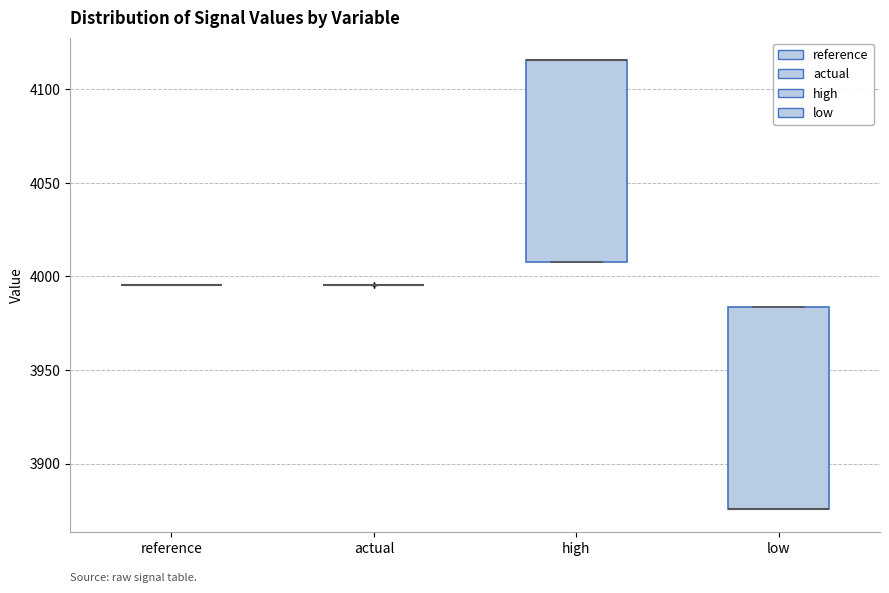

Reading left to right, transcribe this box plot: for each box, give where its median line is, the range the box spans, and where its two whiskers end, as read against the y-axis. The values are not printed on the chart, so give them approximately, as read against the axis.

reference: box collapsed to a line at 3995, whiskers 3995 to 3995
actual: box collapsed to a line at 3995, whiskers 3995 to 3995
high: median 4115 (drawn on the box's upper edge), box 4010 to 4115, whiskers 4010 to 4115
low: median 3875 (drawn on the box's lower edge), box 3875 to 3985, whiskers 3875 to 3985